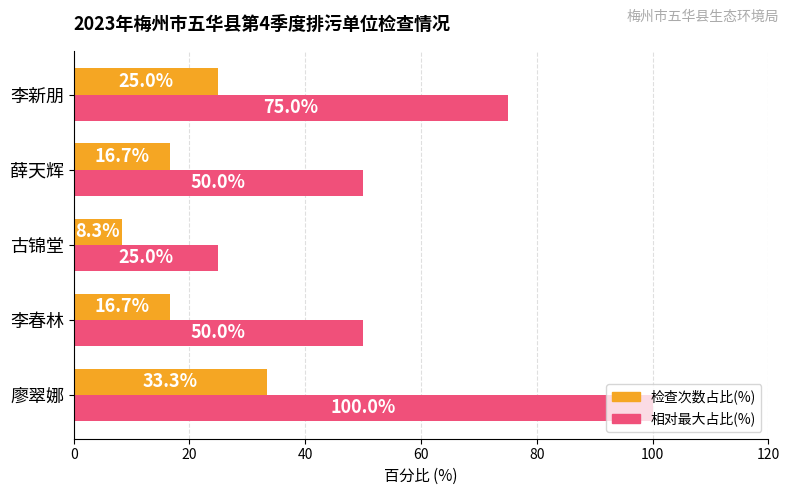

At which category does the chart reach its peak across all series?

廖翠娜